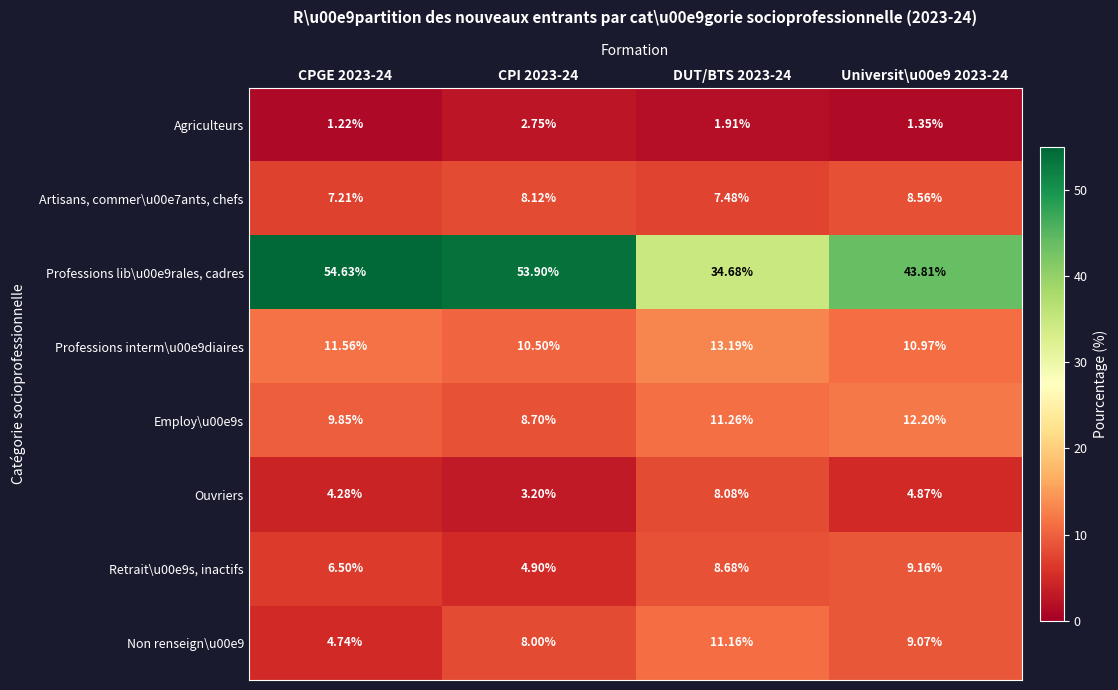

Count the number of categories in the chart.

4